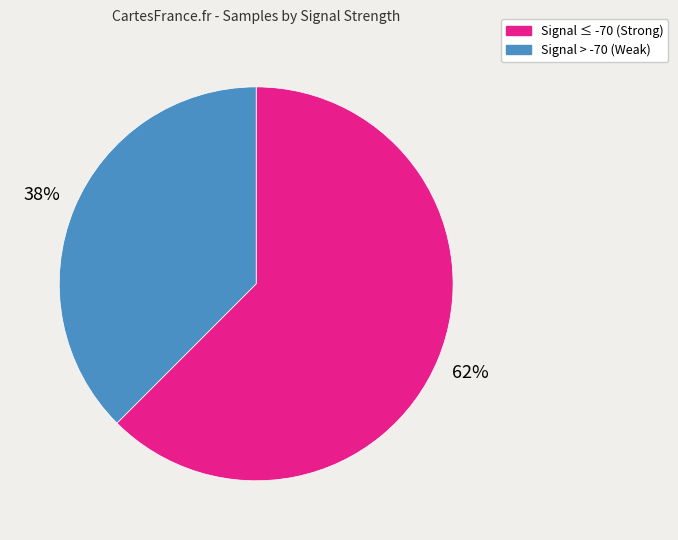

To the nearest percent, what is the average slice percentage?

50%